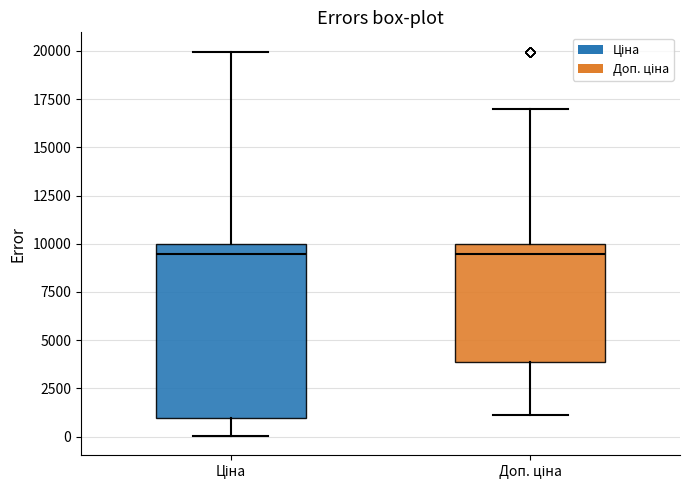

Reading left to right, transcribe this box plot: for each box, give where its median line is, the range the box spans, and where its two whiskers end, as read against the y-axis. The values are not printed on the chart, so give them approximately, as read against the axis.

Ціна: median 9500, box 1000 to 10000, whiskers 0 to 20000
Доп. ціна: median 9500, box 4000 to 10000, whiskers 1000 to 17000